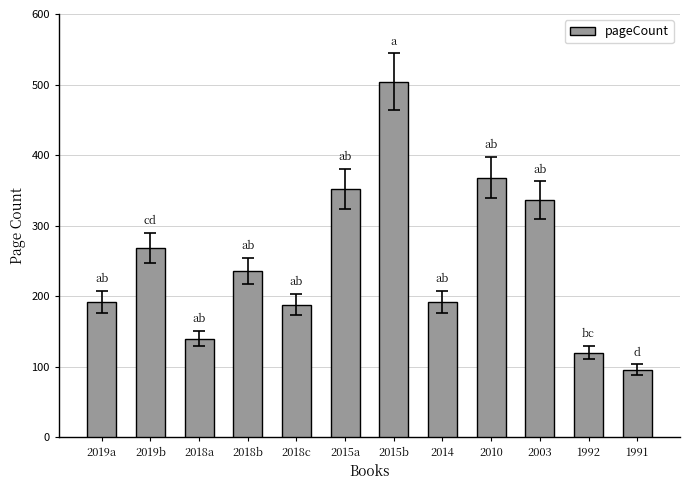

What is the approximate value at 2019b?

268